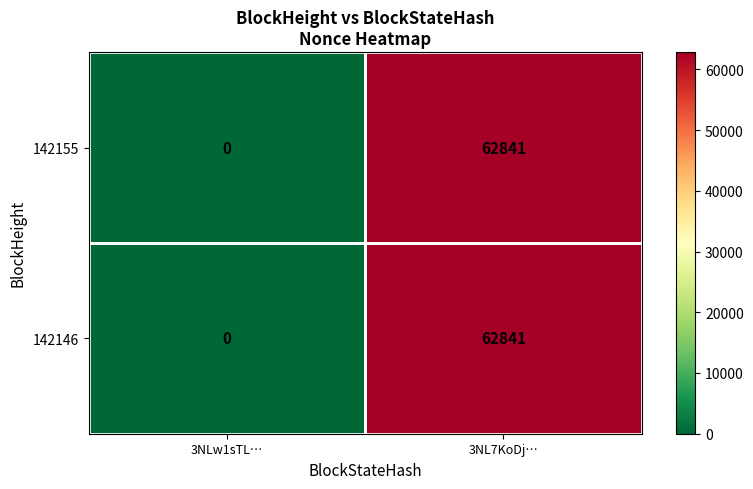

What is the approximate value of 142155 at 3NL7KoDj…?

62841